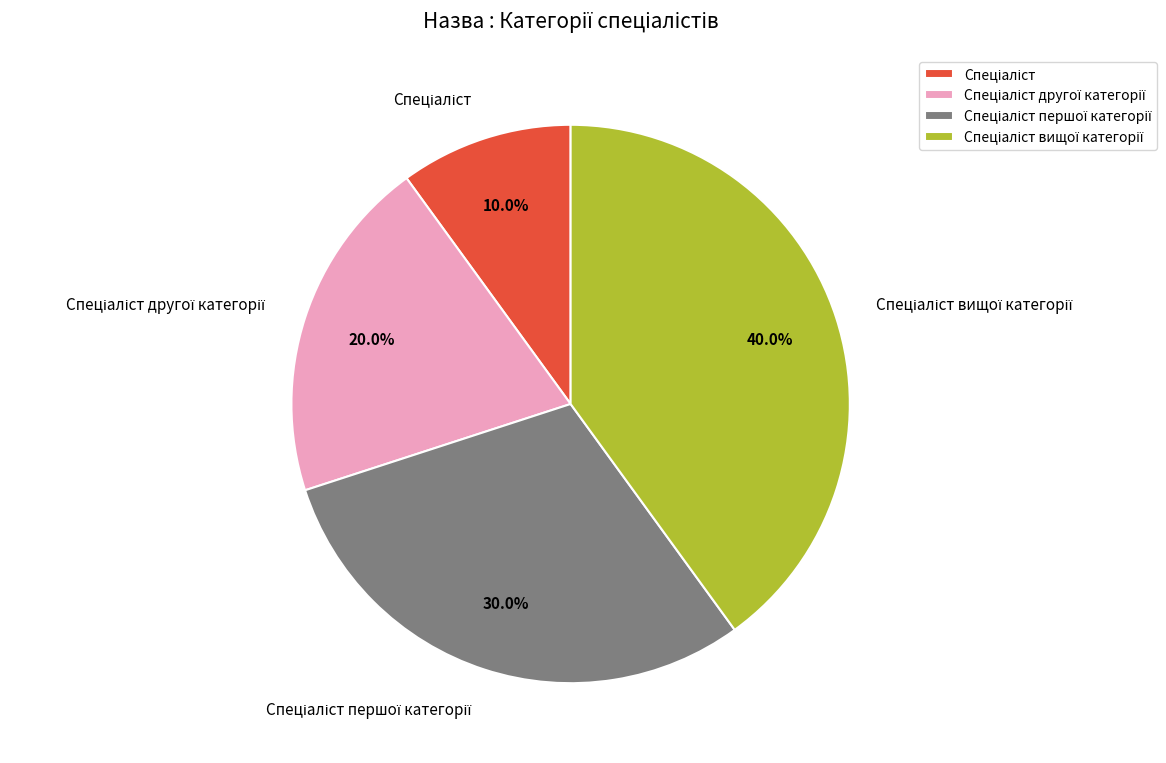

Is there a majority slice in this chart?

No